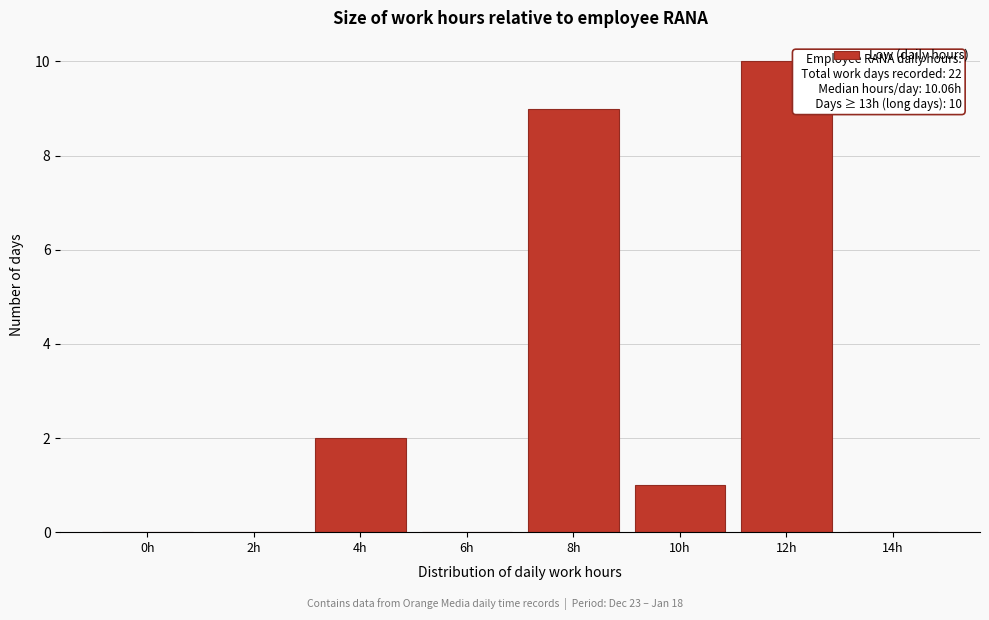

Reading right to left, extract all data points from this chart.

14h=0	12h=10	10h=1	8h=9	6h=0	4h=2	2h=0	0h=0